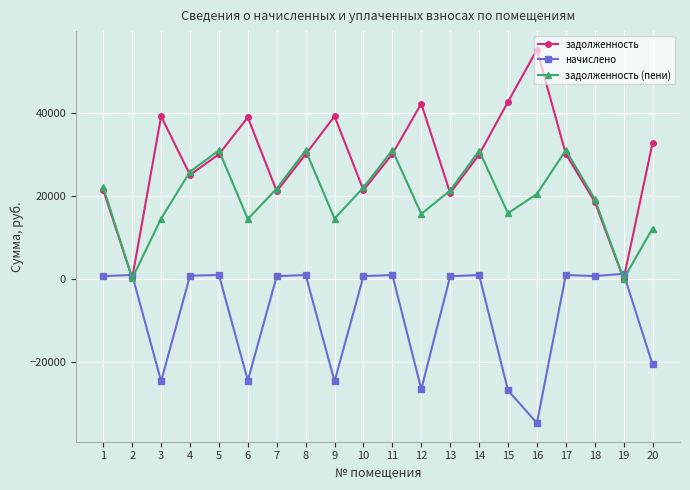

How many interior local valleys does the задолженность series have?

6